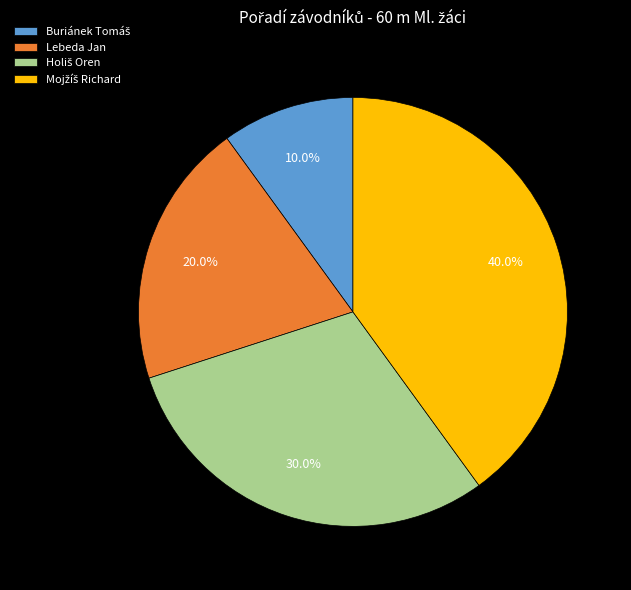

The Lebeda Jan slice represents 20% of the pie. True or false?

True